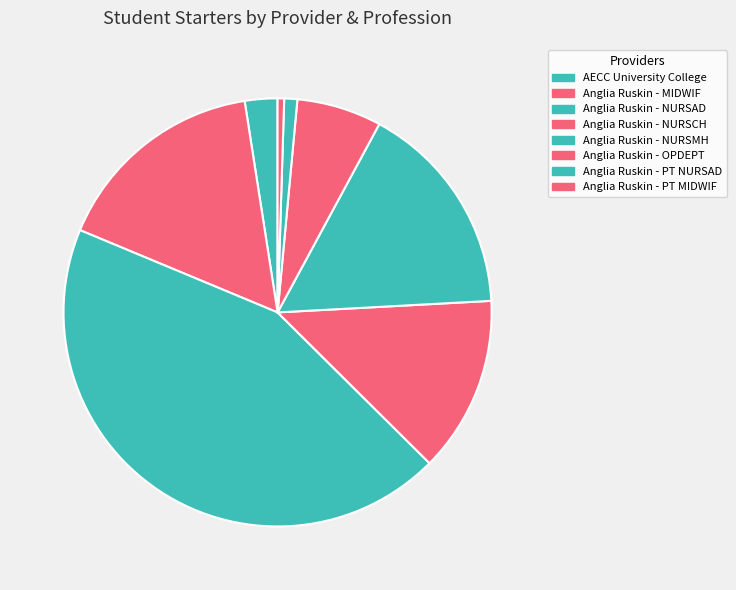

What percentage is the Anglia Ruskin - PT NURSAD slice, to the nearest percent?

1%